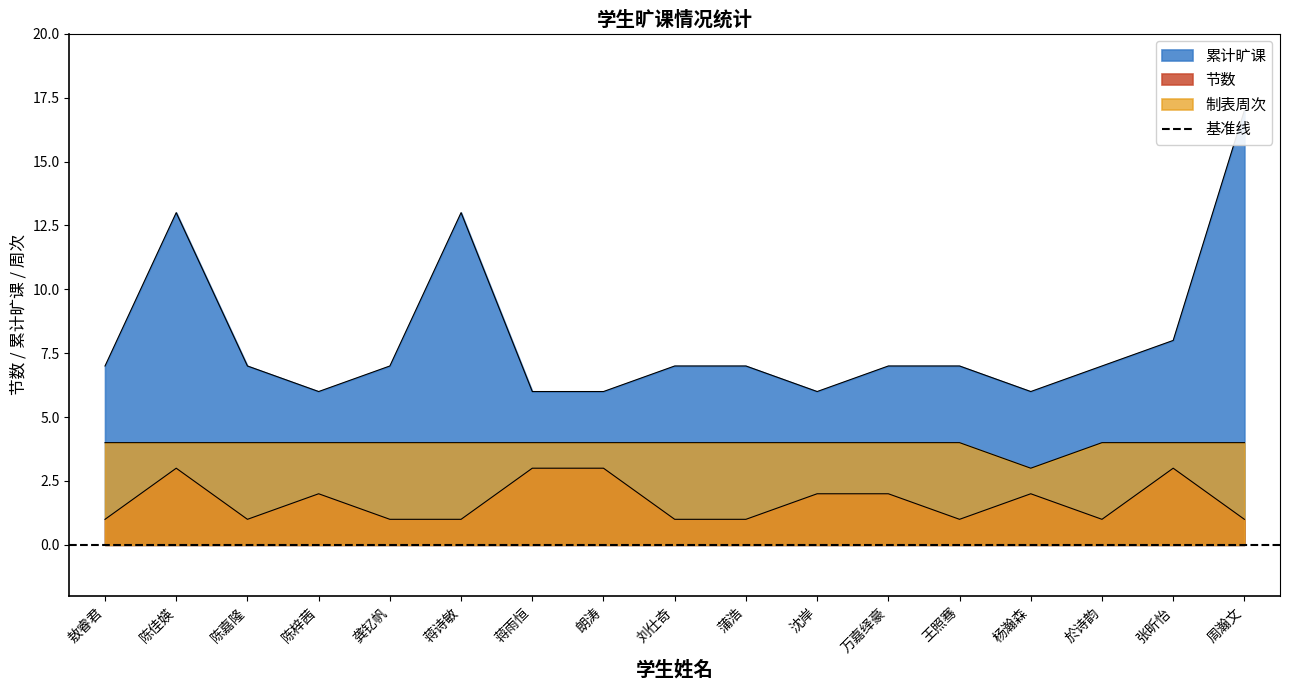

What is the label of the 9th point from the right?

刘仕奇